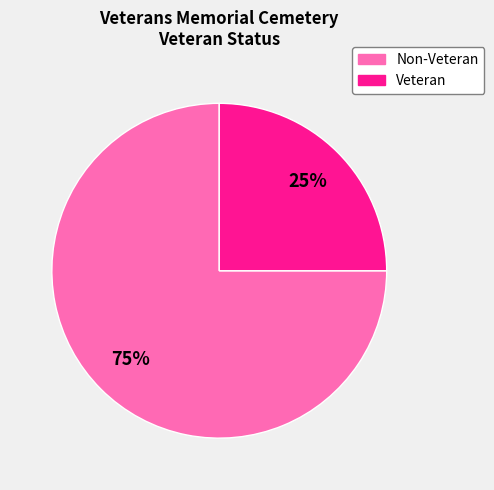

How many segments does this pie chart have?

2